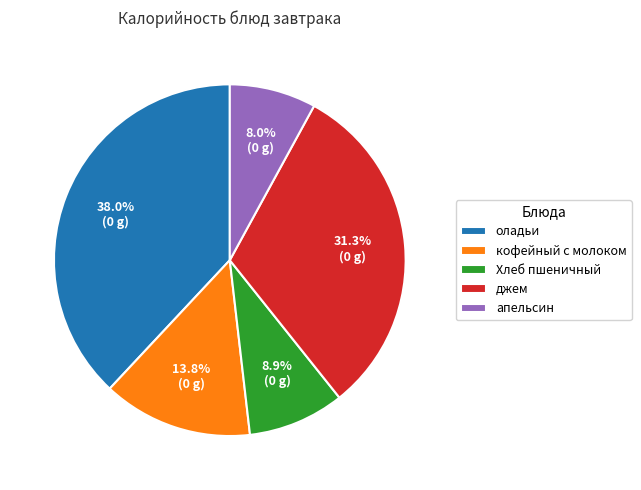

To the nearest percent, what is the difference between the оладьи and кофейный с молоком slice percentages?

24%